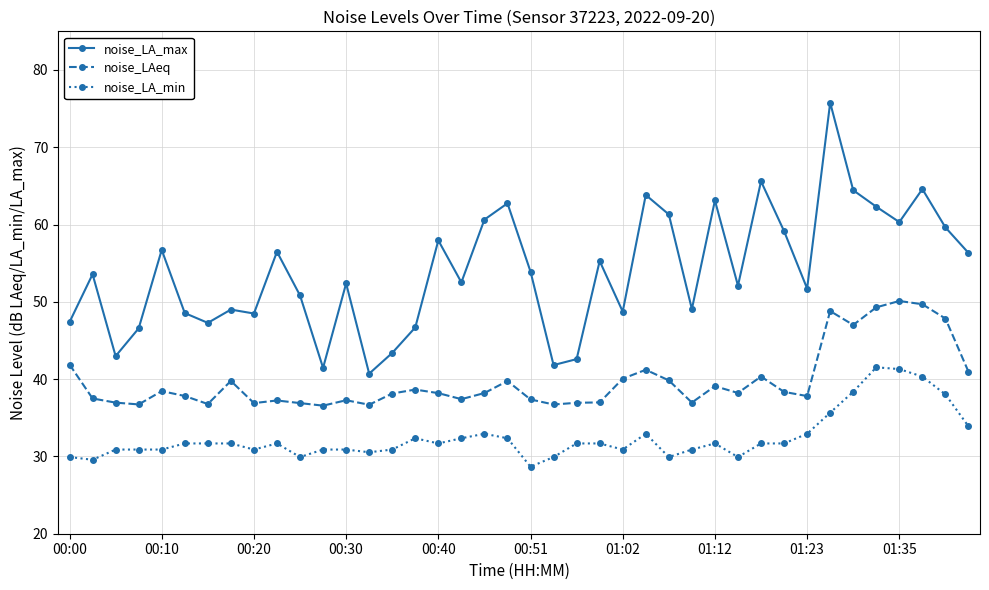

True or false: noise_LAeq has more than 0 interior local peaks.

True